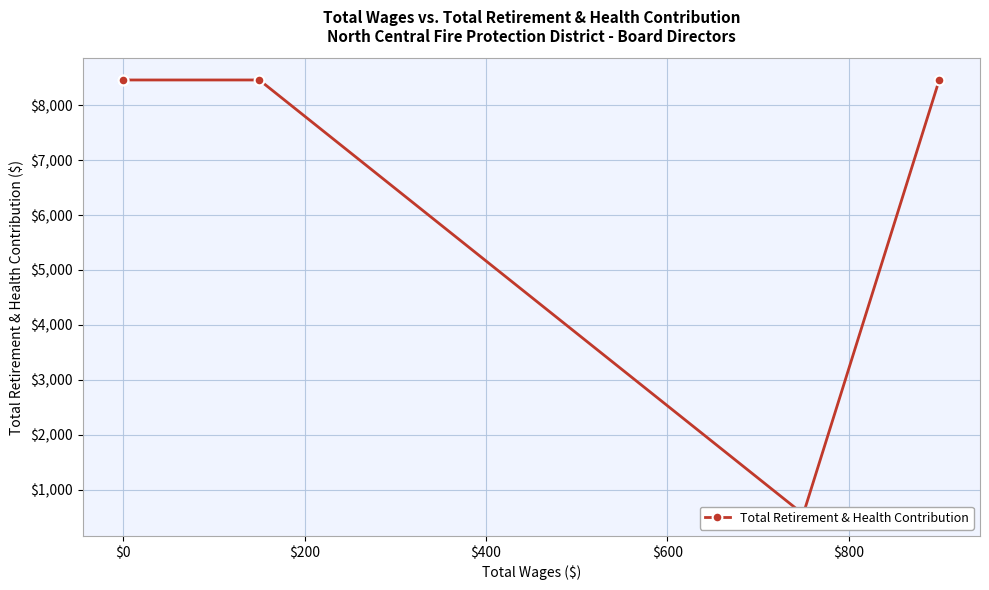

Reading left to right, transcribe all the data shown in this chart.

8460	8460	8460	555	8460